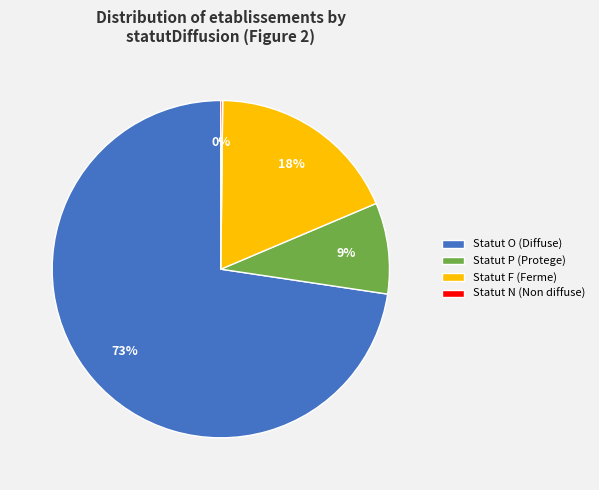

Which category accounts for the majority?

Statut O (Diffuse)